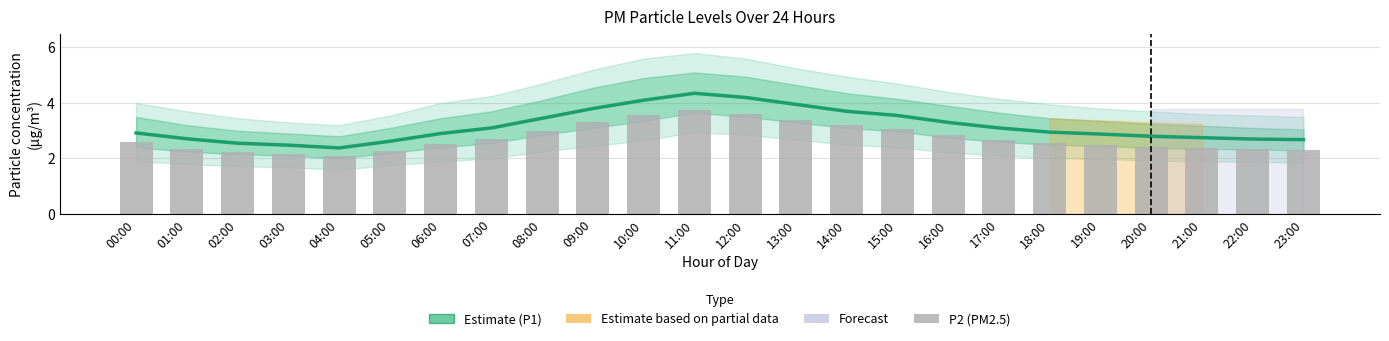

Is the value of P1 (PM10) Estimate at 16:00 greater than the value of P2 (PM2.5) at 20:00?

Yes